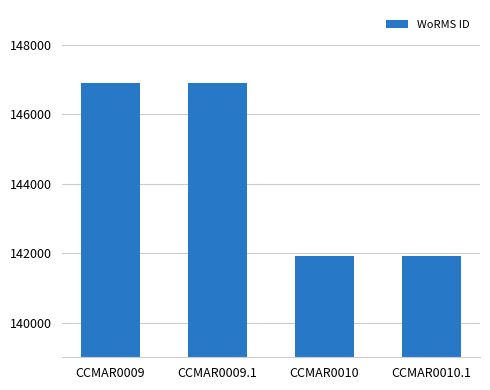

What position from the left is CCMAR0010.1?

4